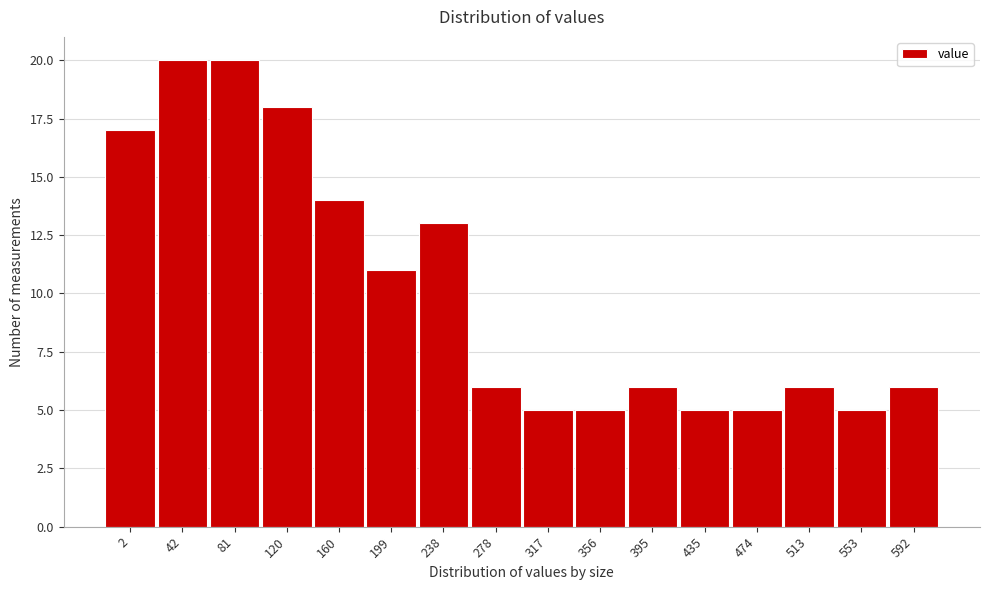

Reading left to right, transcribe all the data shown in this chart.

2=17	42=20	81=20	120=18	160=14	199=11	238=13	278=6	317=5	356=5	395=6	435=5	474=5	513=6	553=5	592=6